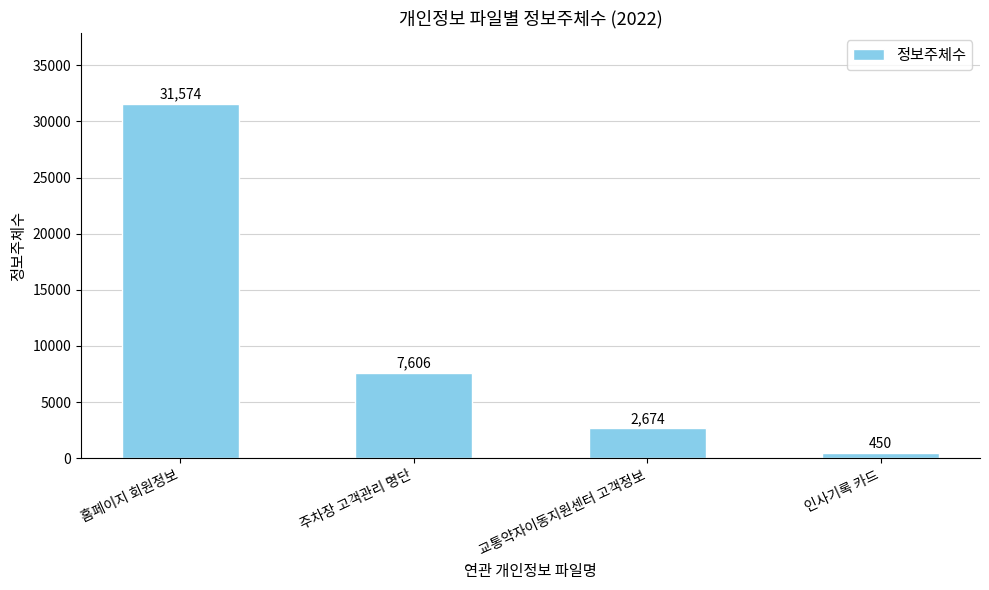

How many values are below 7606?

2